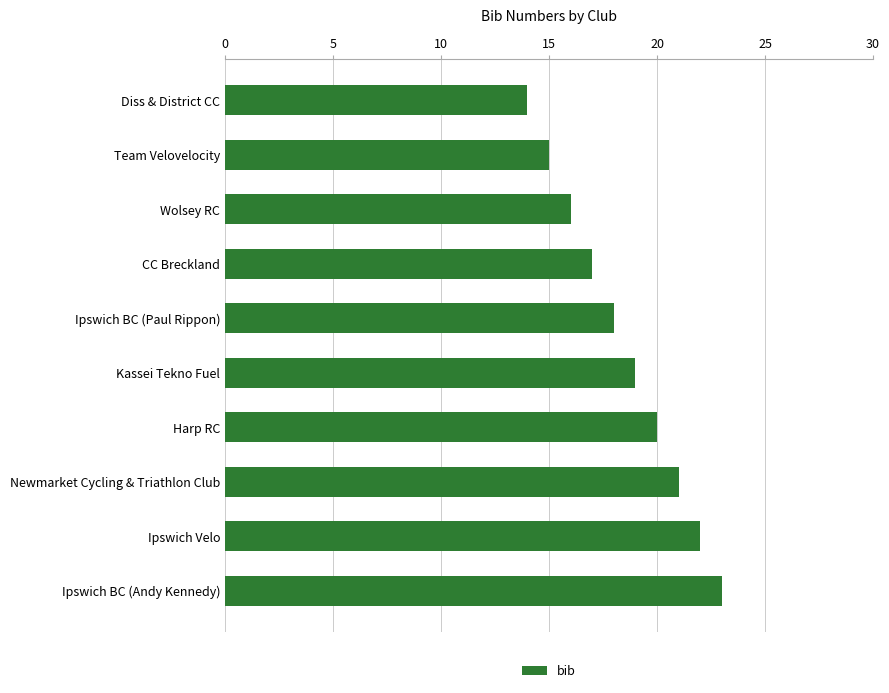

How many values are between 16 and 21?

6